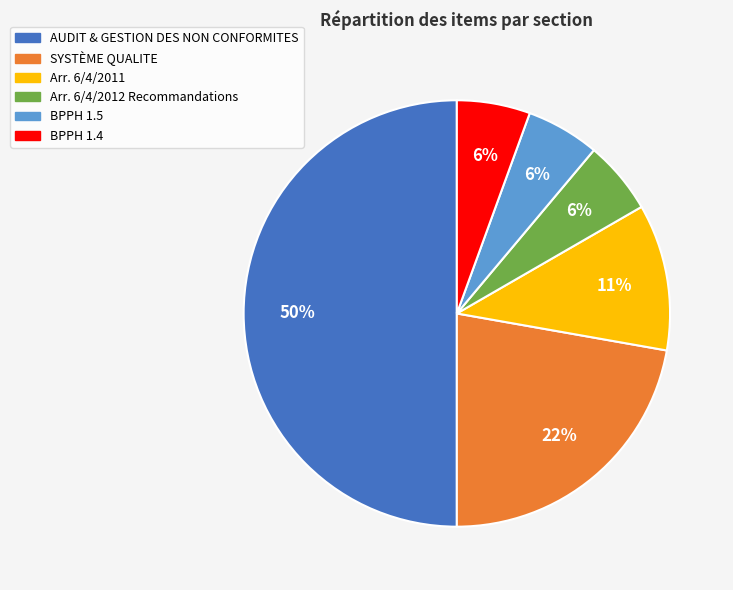

What percentage is the BPPH 1.4 slice, to the nearest percent?

6%